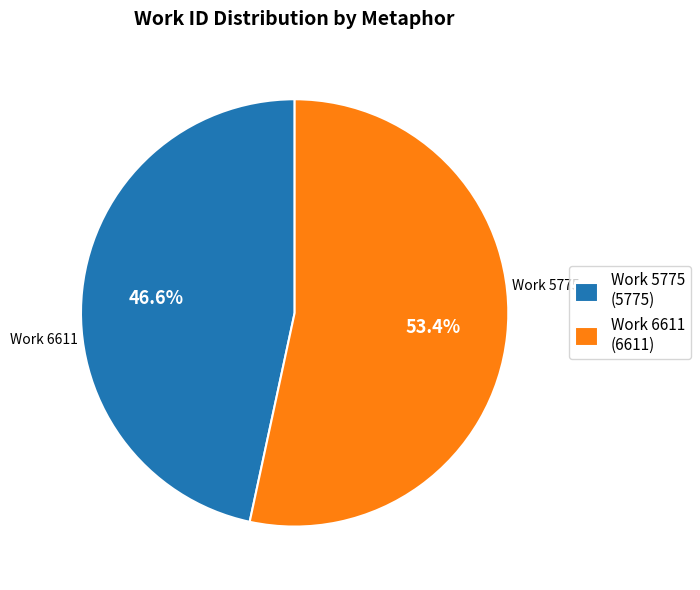

What is the smallest slice in the pie chart?

Work 5775 (5775)